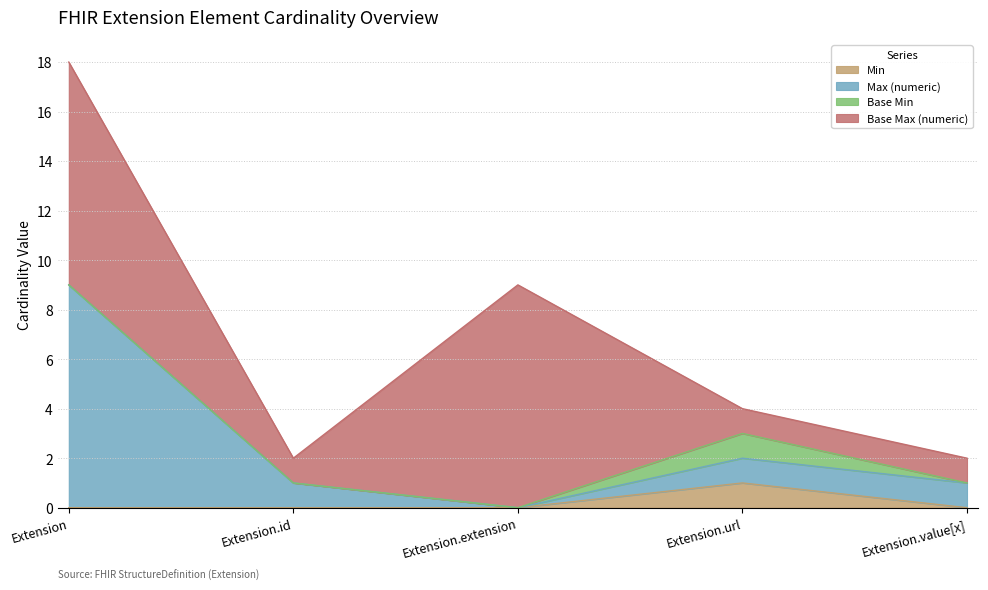

Is it true that Max (numeric) equals 2 at Extension.url?

True